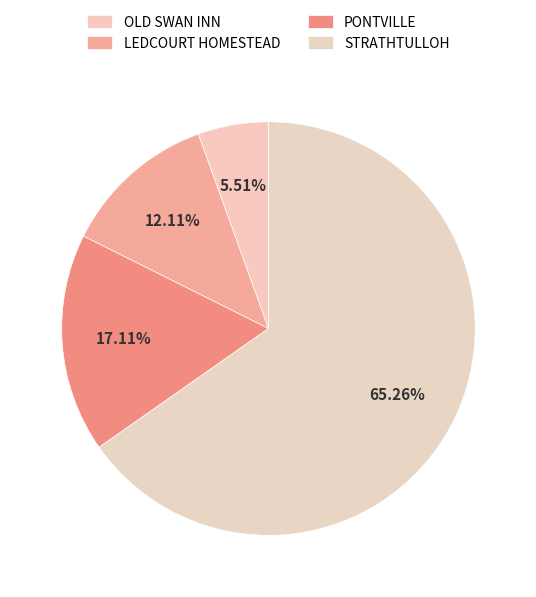

True or false: LEDCOURT HOMESTEAD accounts for 21% of the total.

False